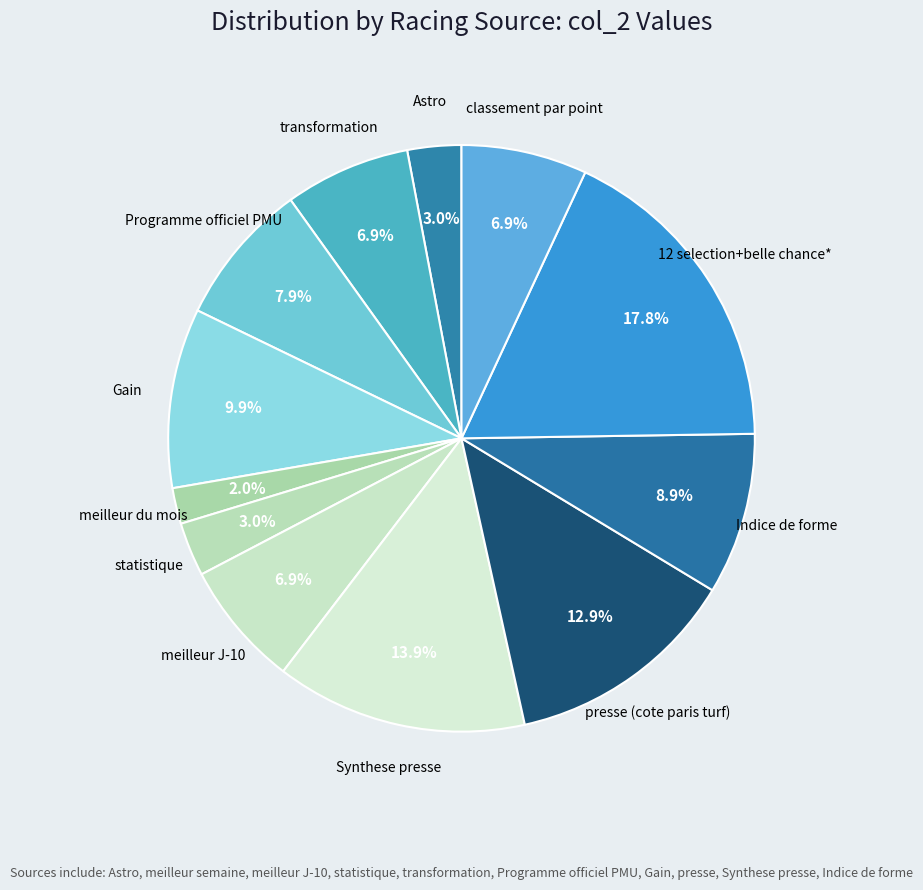

Which category has the smallest portion of the pie?

meilleur du mois